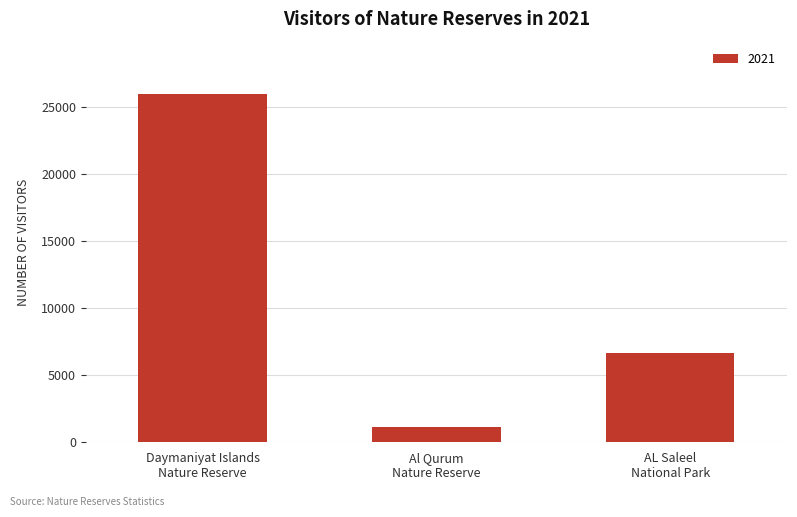

Reading right to left, list all the values displayed in this chart.

6672	1132	25998